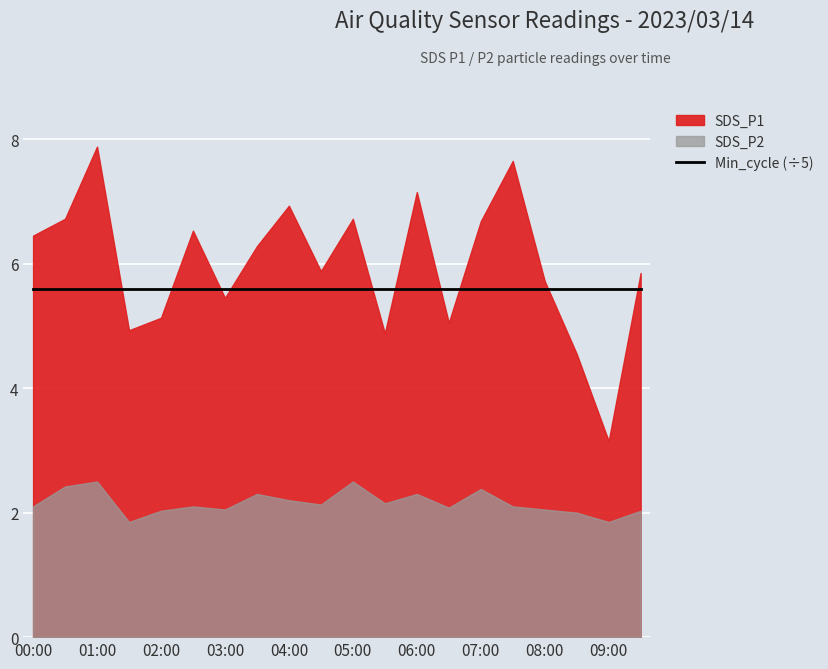

What is the sum of the Min_cycle values at 06:00 and 07:00?

56.0